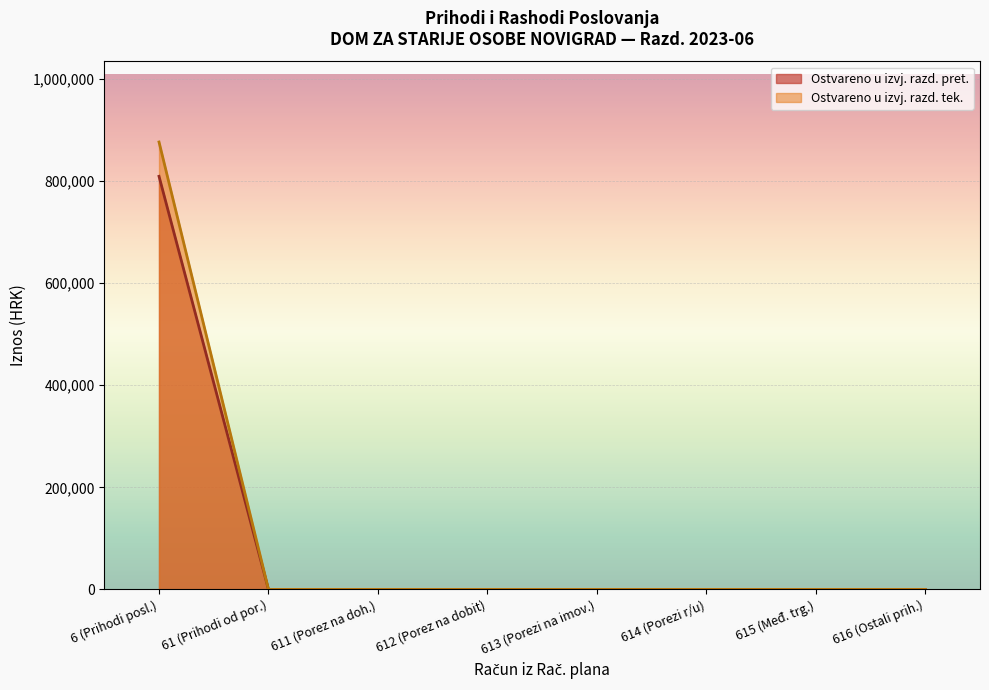

True or false: Ostvareno u izvj. razd. tek. has a value of 0.0 at 611.

True